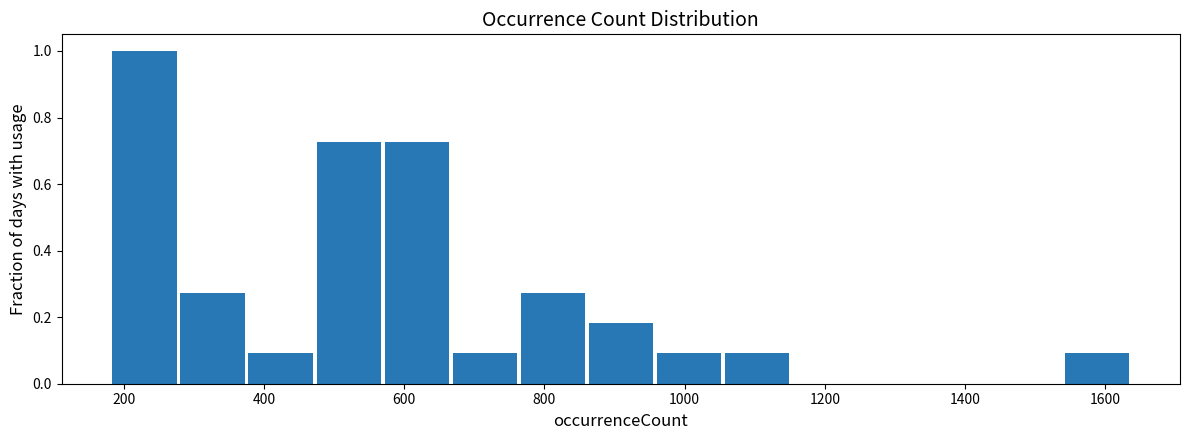

How tall is the bar that spans 960 to 1060 on the x-axis? Neither the bar edges nor the heights are printed on the chart, so give them approximately, as read against the axes.

0.10